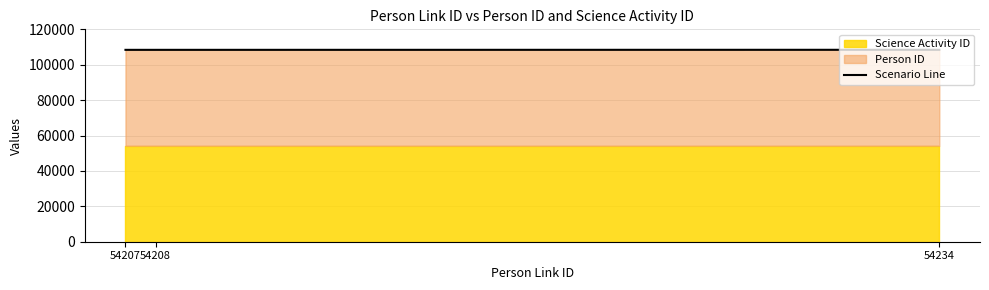

Which label corresponds to the smallest value in the chart?

54207